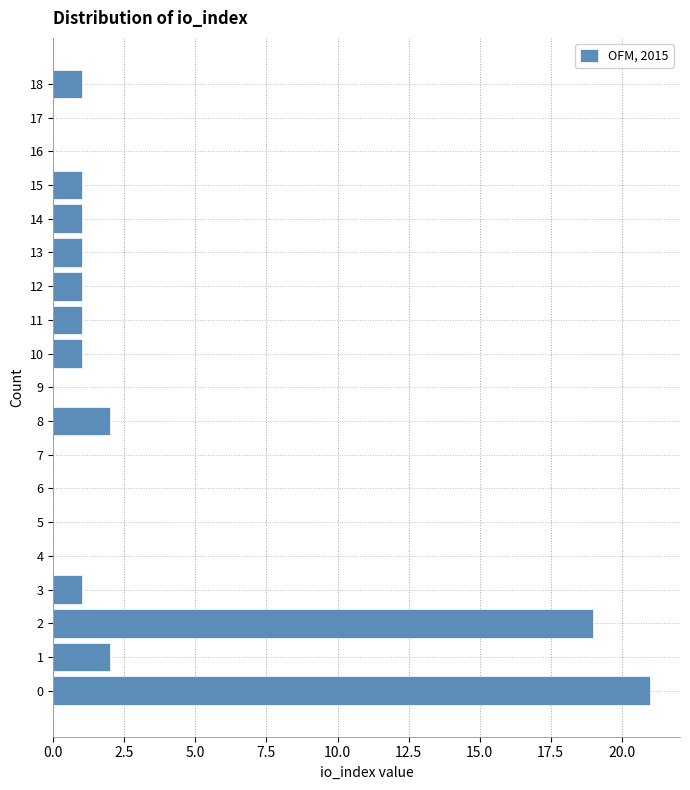

Reading bottom to top, transcribe all the data shown in this chart.

0=21	1=2	2=19	3=1	4=0	5=0	6=0	7=0	8=2	9=0	10=1	11=1	12=1	13=1	14=1	15=1	16=0	17=0	18=1